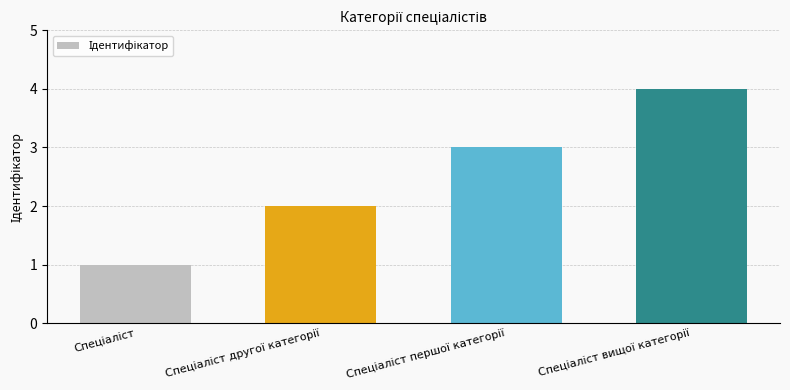

What is the maximum value shown in the chart?

4